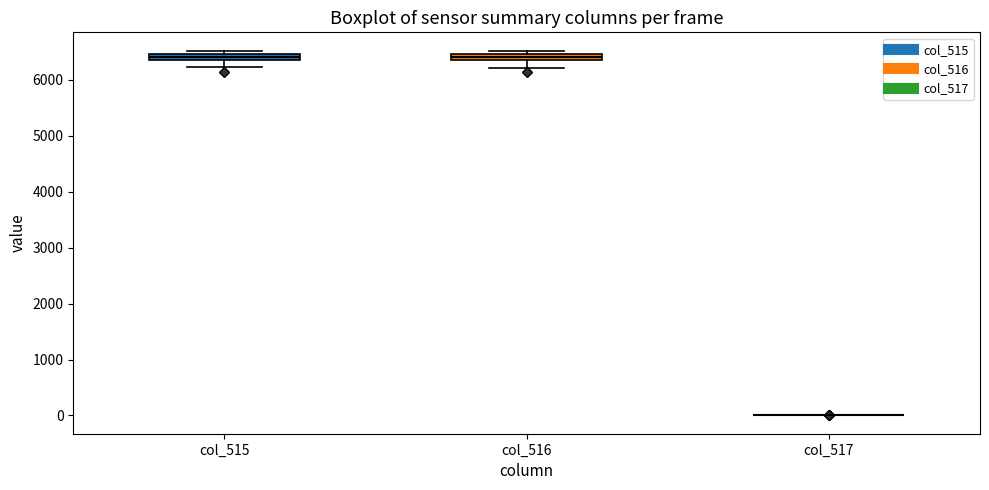

Where is the upper edge of the box for col_515 on the y-axis? The values are not printed on the chart, so give them approximately, as read against the axis.

6500